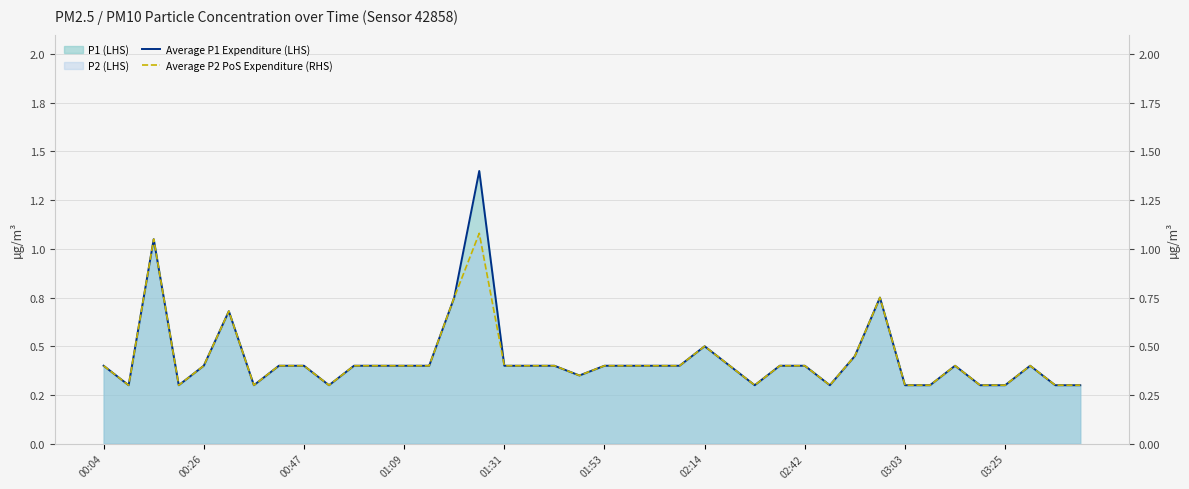

Reading left to right, list all the values displayed in this chart.

Average P1 Expenditure (LHS): 0.4	0.3	1.1	0.3	0.4	0.7	0.3	0.4	0.4	0.3	0.4	0.4	0.4	0.4	0.8	1.4	0.4	0.4	0.4	0.3	0.4	0.4	0.4	0.4	0.5	0.4	0.3	0.4	0.4	0.3	0.5	0.8	0.3	0.3	0.4	0.3	0.3	0.4	0.3	0.3
Average P2 PoS Expenditure (RHS): 0.4	0.3	1.1	0.3	0.4	0.7	0.3	0.4	0.4	0.3	0.4	0.4	0.4	0.4	0.8	1.1	0.4	0.4	0.4	0.3	0.4	0.4	0.4	0.4	0.5	0.4	0.3	0.4	0.4	0.3	0.5	0.8	0.3	0.3	0.4	0.3	0.3	0.4	0.3	0.3